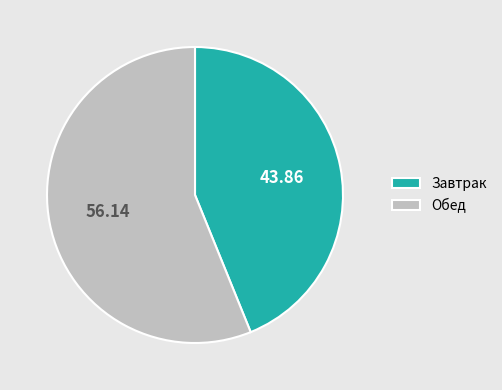

Which category has the biggest portion of the pie?

Обед